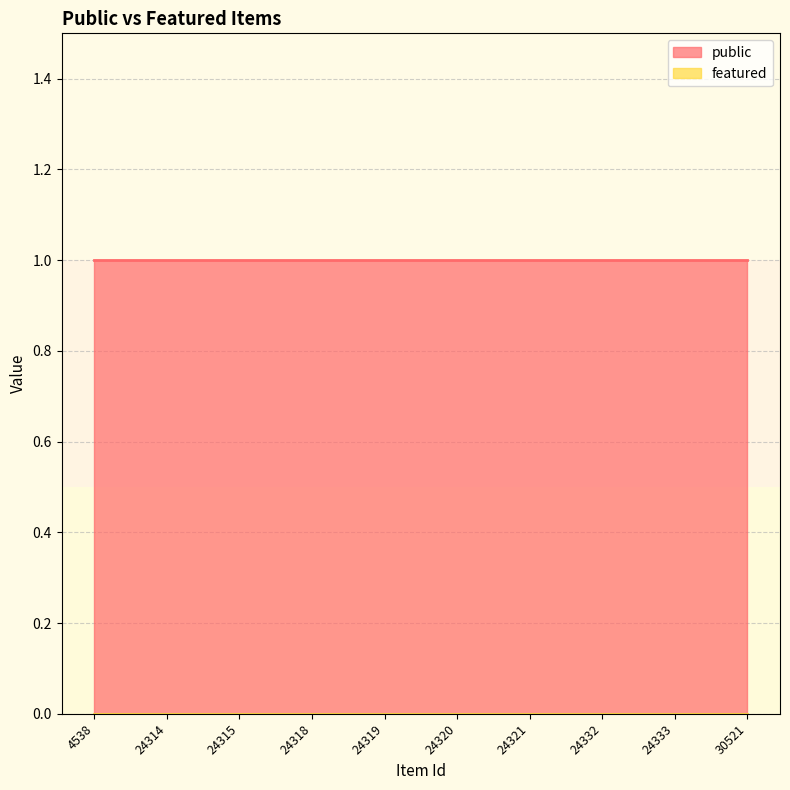

How many lines are shown in the chart?

2